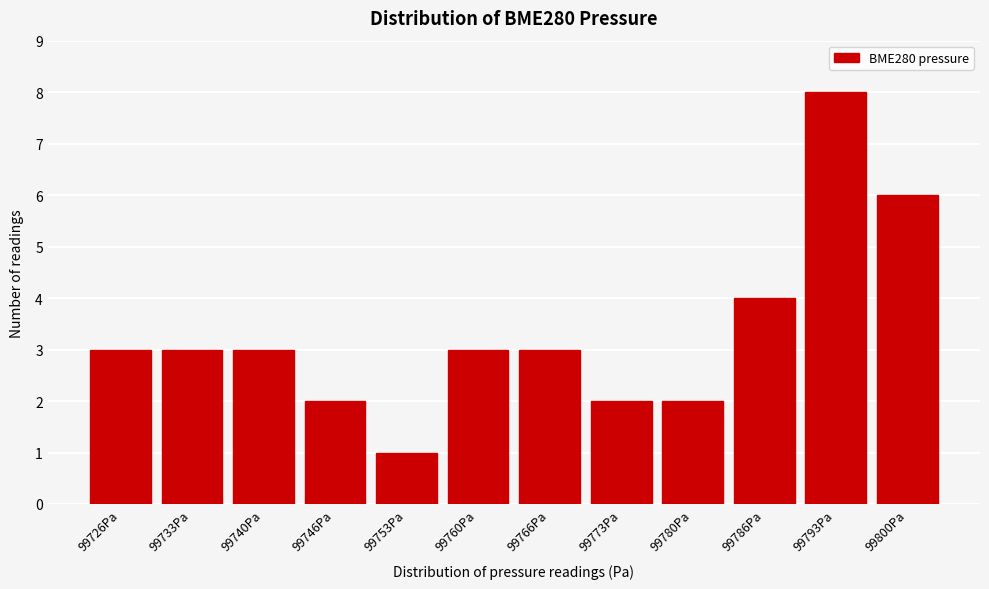

Reading left to right, list all the values displayed in this chart.

3	3	3	2	1	3	3	2	2	4	8	6